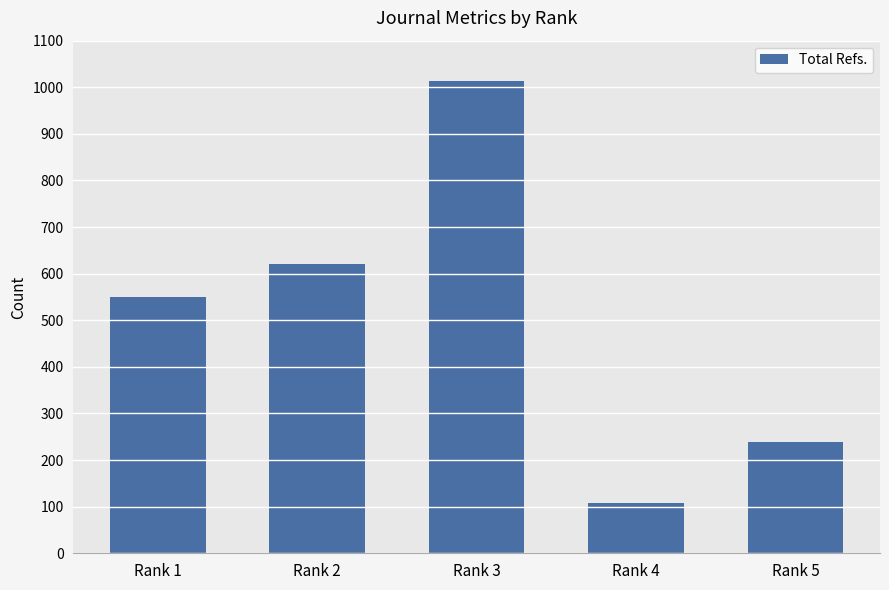

What is the ratio of the value at Rank 2 to the value at Rank 3?

0.6